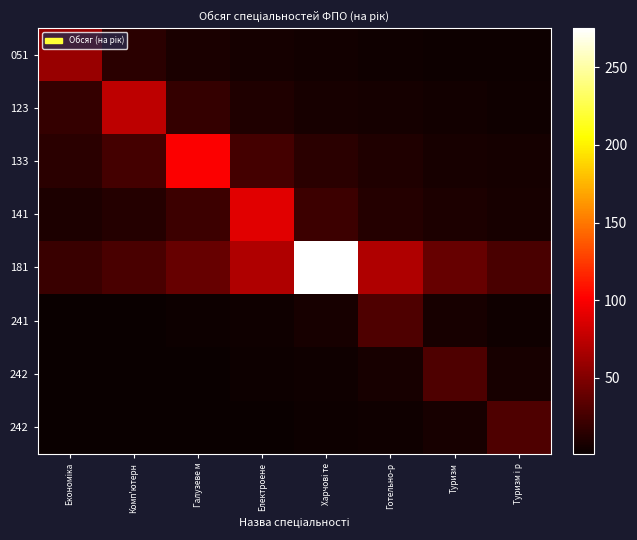

What is the difference between the highest and lowest values at Електроене?

87.7